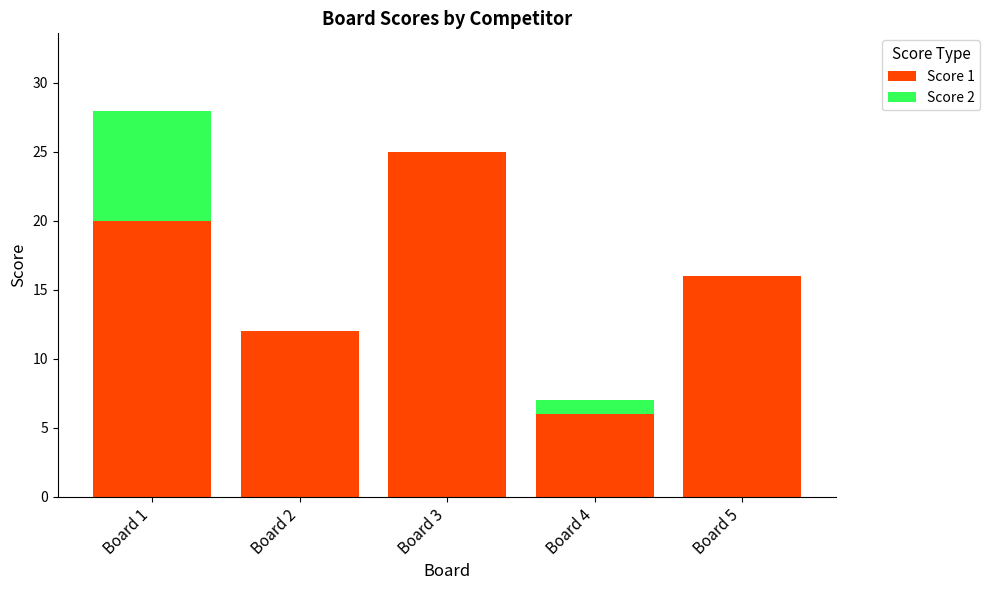

Are the bars grouped side by side (vs. stacked)?

No